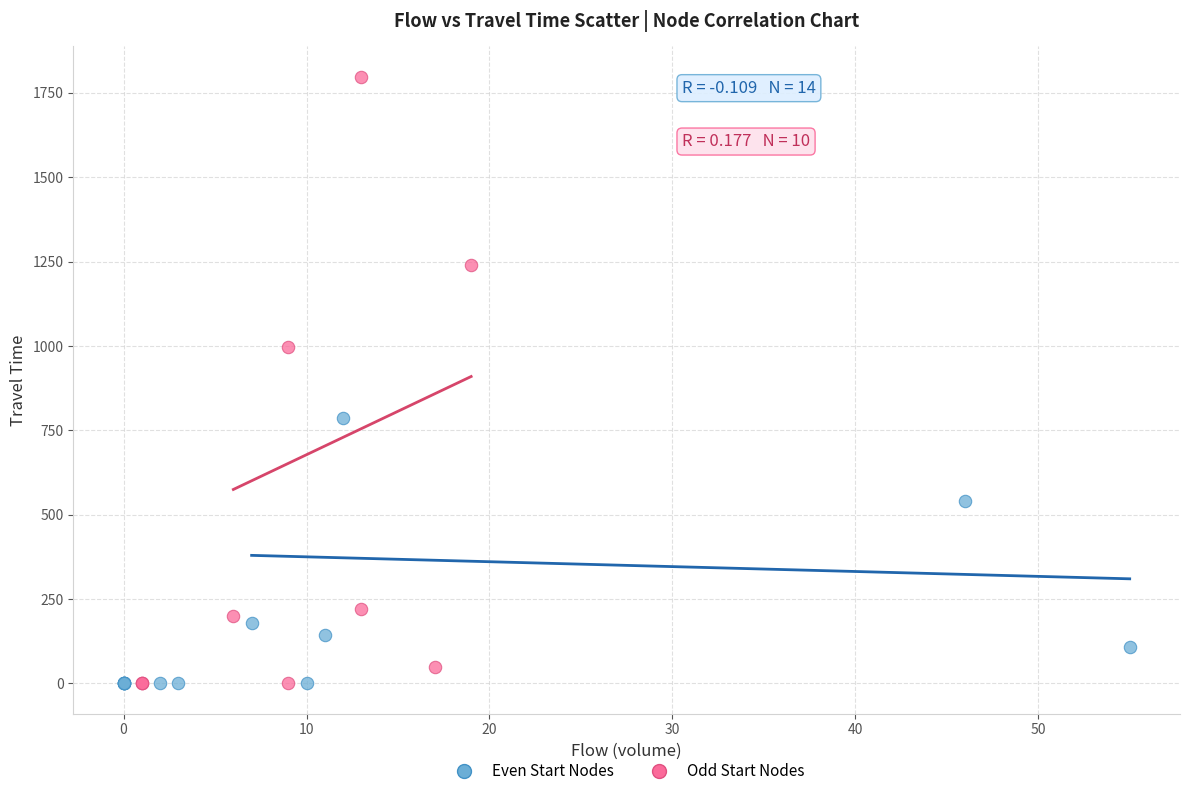

Which series has the widest spread of Y values?

Odd Start Nodes